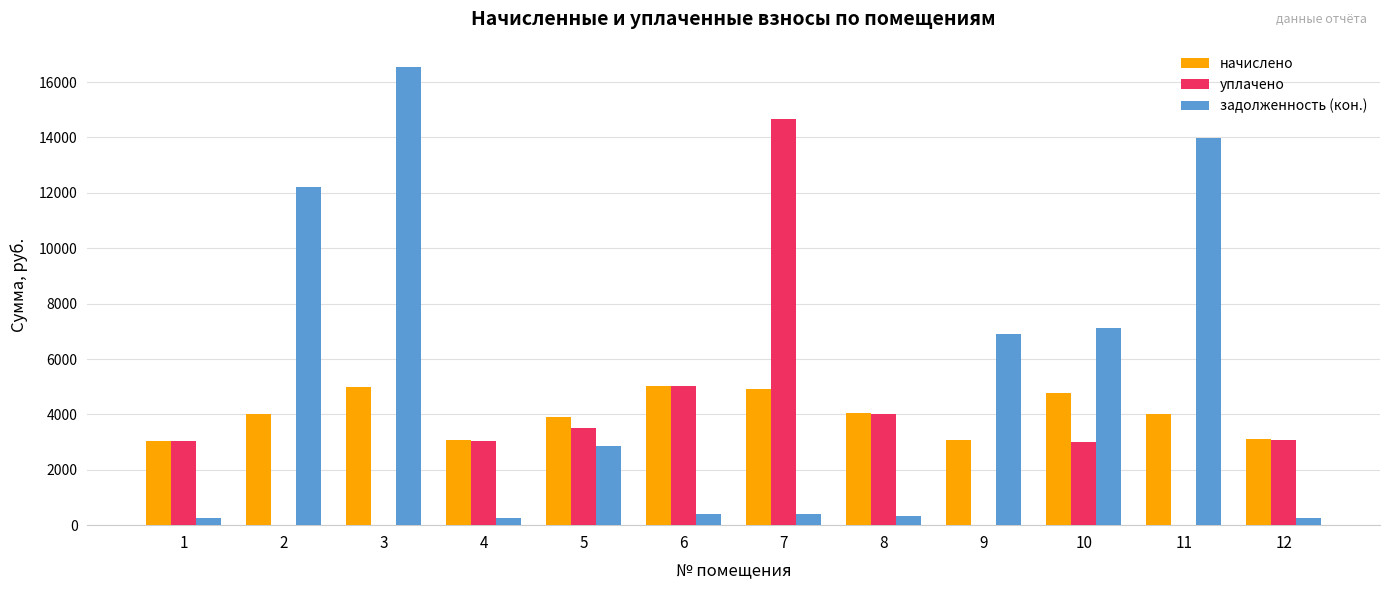

What is the sum of all уплачено values?

39404.8